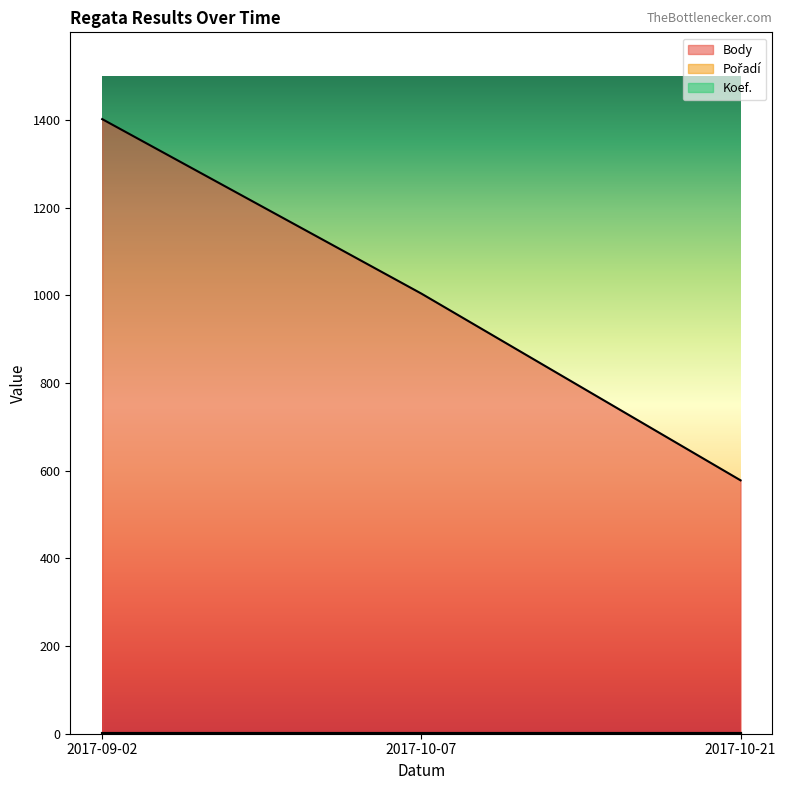

What is the total value across all series at 2017-10-07?

1006